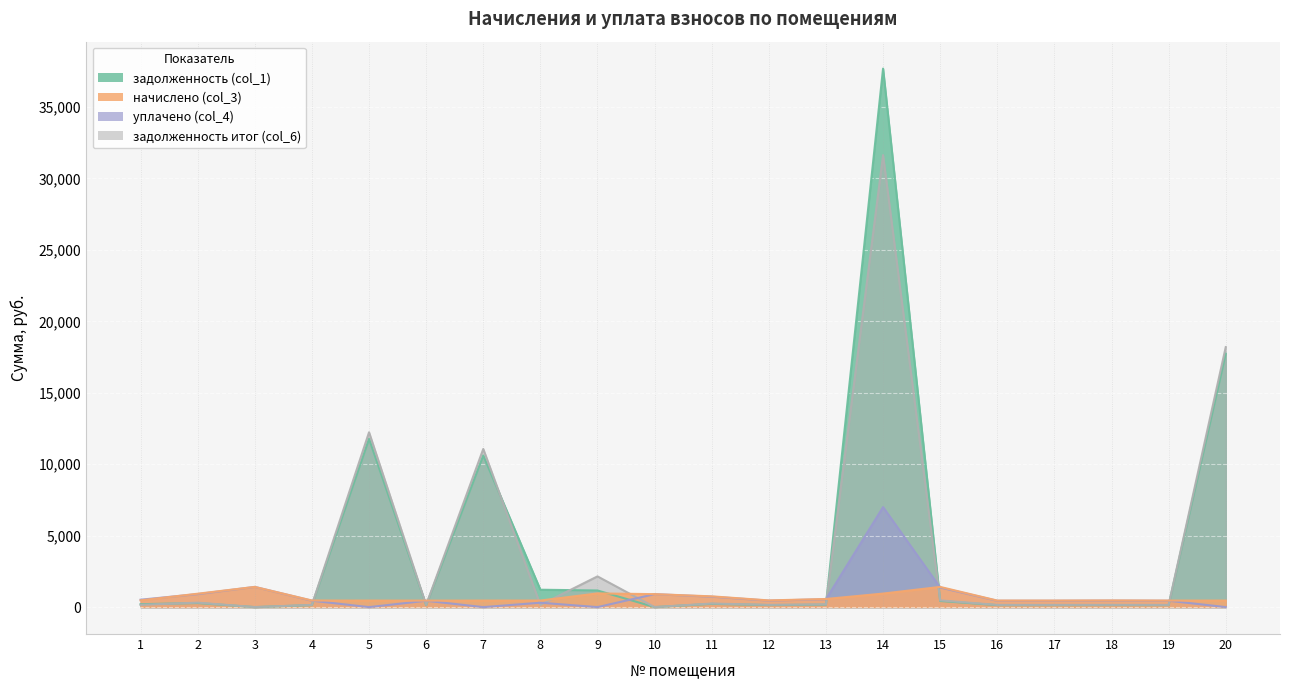

What is the average value of the задолженность итог (col_6) series?

3894.5